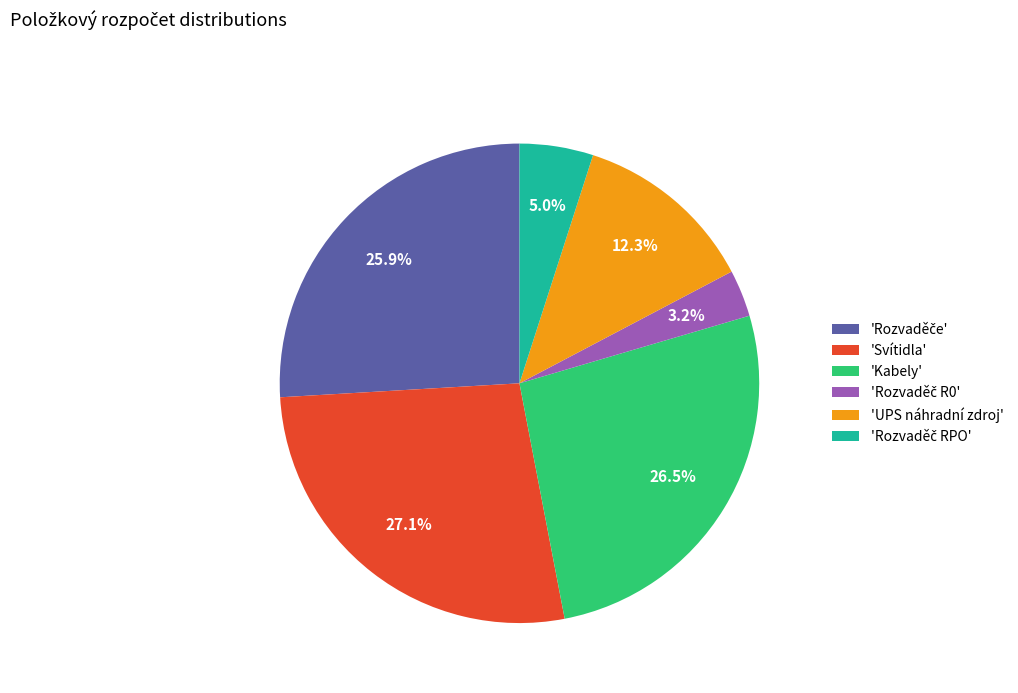

Is there any slice that represents more than half of the pie?

No